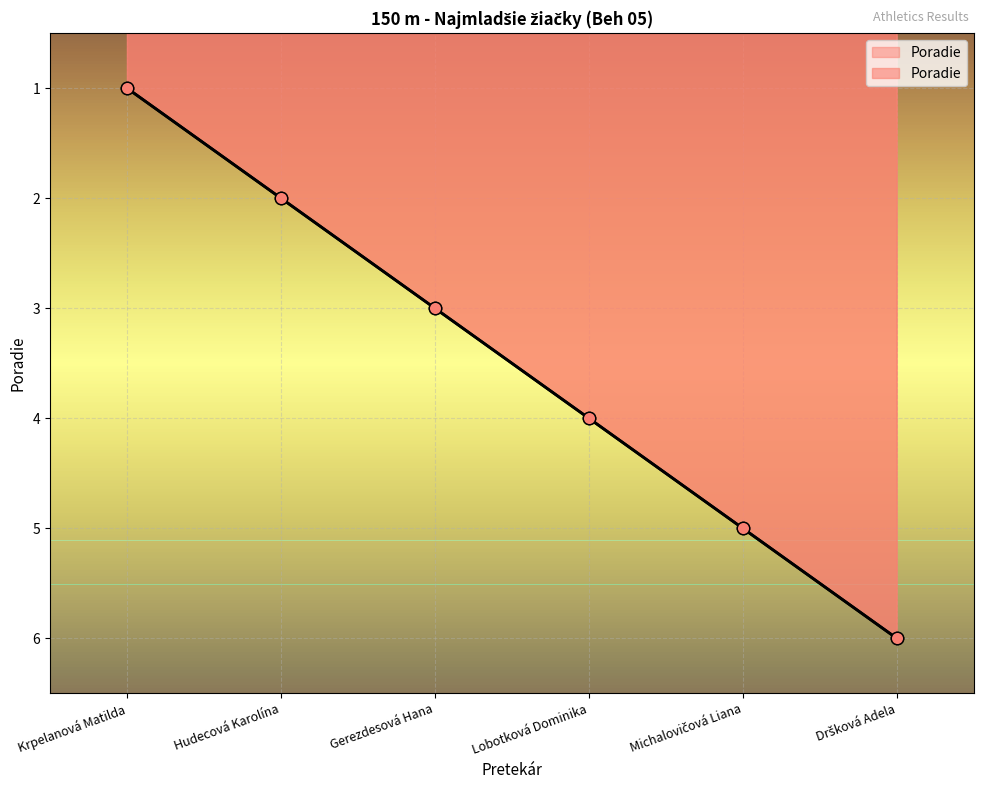

What is the change in value from Lobotková Dominika to Dršková Adela?

+2